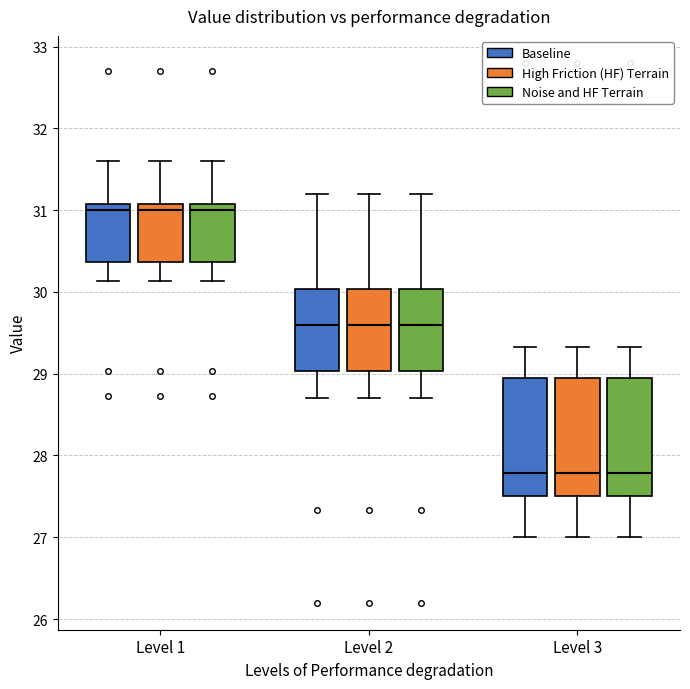

Reading left to right, transcribe this box plot: for each box, give where its median line is, the range the box spans, and where its two whiskers end, as read against the y-axis. The values are not printed on the chart, so give them approximately, as read against the axis.

Level 1 (Baseline): median 31.0, box 30.4 to 31.1, whiskers 30.1 to 31.6
Level 1 (High Friction (HF) Terrain): median 31.0, box 30.4 to 31.1, whiskers 30.1 to 31.6
Level 1 (Noise and HF Terrain): median 31.0, box 30.4 to 31.1, whiskers 30.1 to 31.6
Level 2 (Baseline): median 29.6, box 29.0 to 30.0, whiskers 28.7 to 31.2
Level 2 (High Friction (HF) Terrain): median 29.6, box 29.0 to 30.0, whiskers 28.7 to 31.2
Level 2 (Noise and HF Terrain): median 29.6, box 29.0 to 30.0, whiskers 28.7 to 31.2
Level 3 (Baseline): median 27.8, box 27.5 to 28.9, whiskers 27.0 to 29.3
Level 3 (High Friction (HF) Terrain): median 27.8, box 27.5 to 28.9, whiskers 27.0 to 29.3
Level 3 (Noise and HF Terrain): median 27.8, box 27.5 to 28.9, whiskers 27.0 to 29.3